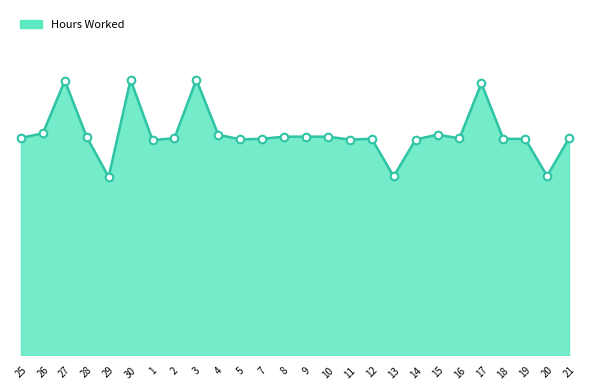

What is the ratio of the value at 25 to the value at 1?

1.0